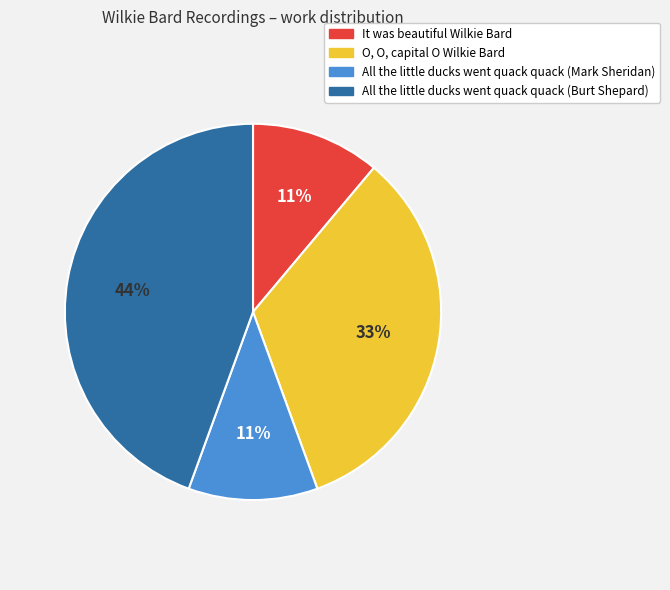

Combined, do It was beautiful Wilkie Bard and O, O, capital O Wilkie Bard account for over 50%?

No